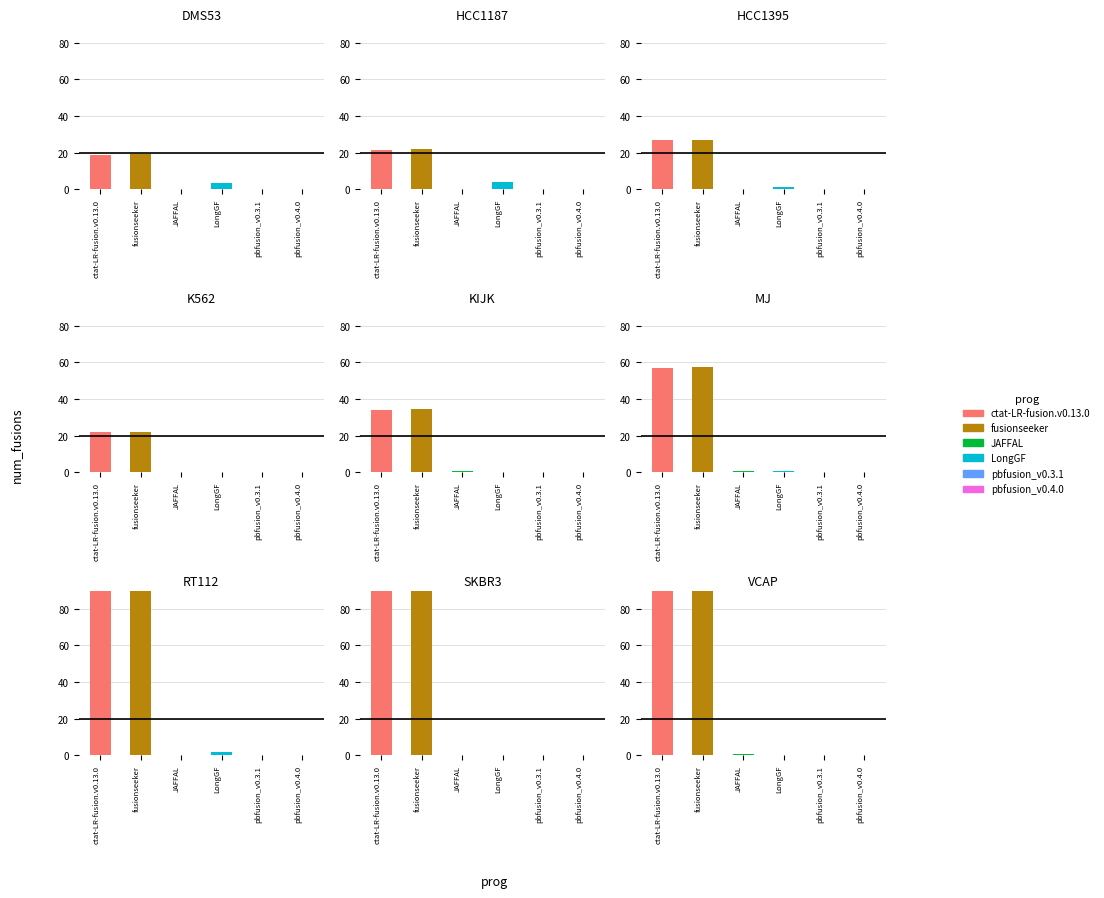

How many groups of bars are there?

9